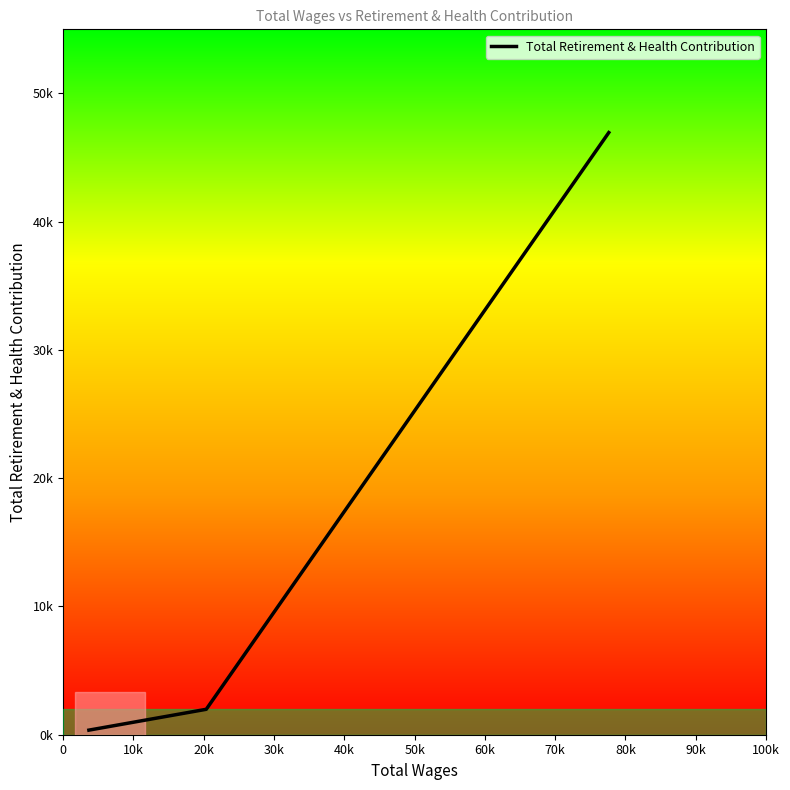

Does the chart have visible grid lines?

No